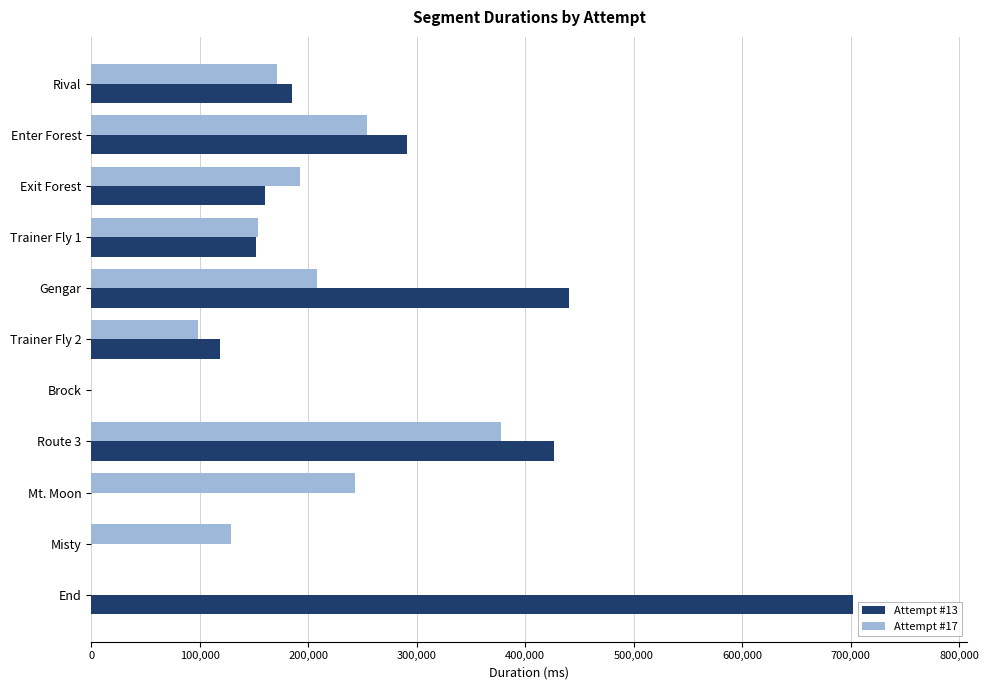

What is the maximum value shown in the chart?

702180